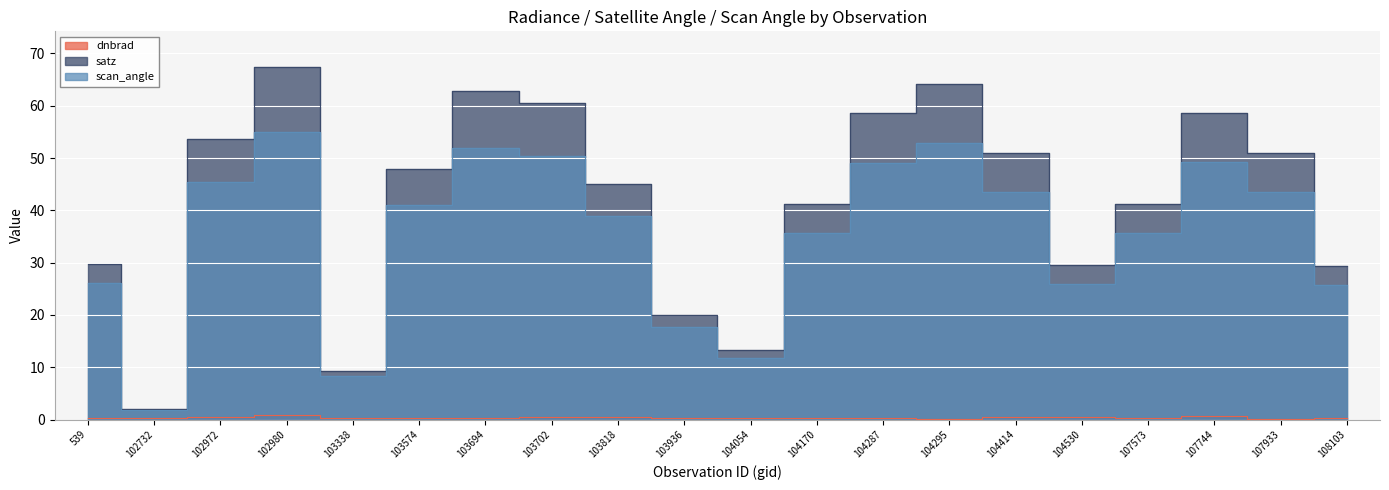

Is it true that dnbrad equals 0.1 at 104054?

False